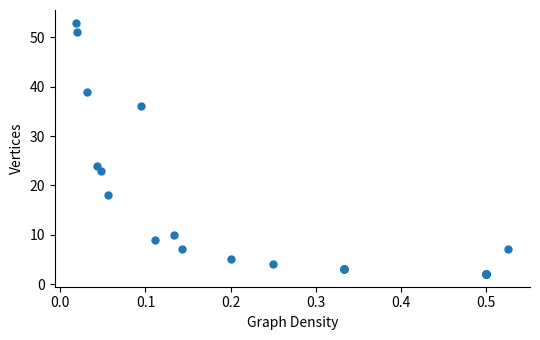

What Y value in the scatter plot is closest to 27?

24